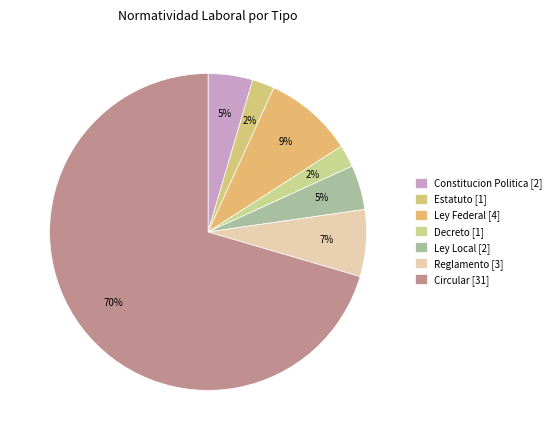

Which has a higher value, Constitucion Politica or Decreto?

Constitucion Politica